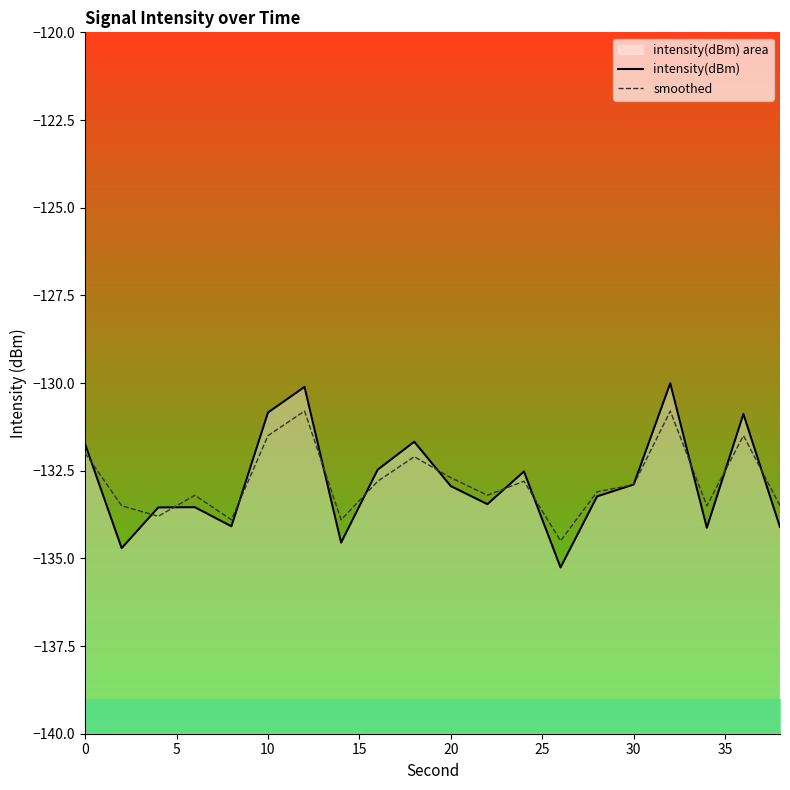

True or false: intensity(dBm) has more than 1 points higher than both neighbors.

True